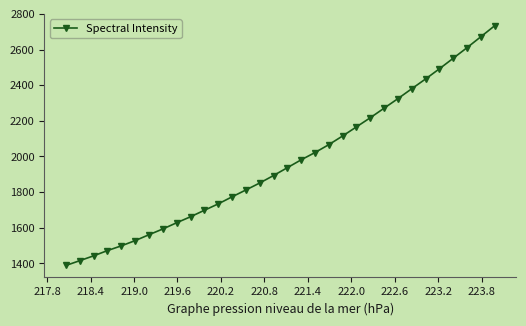

What is the value of the 15th point from the left?

1851.2